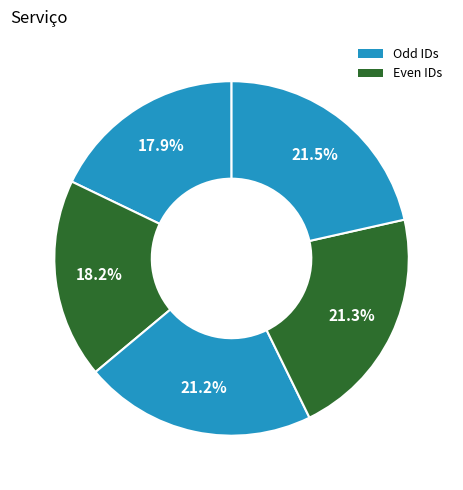

How many slices are in this pie chart?

5